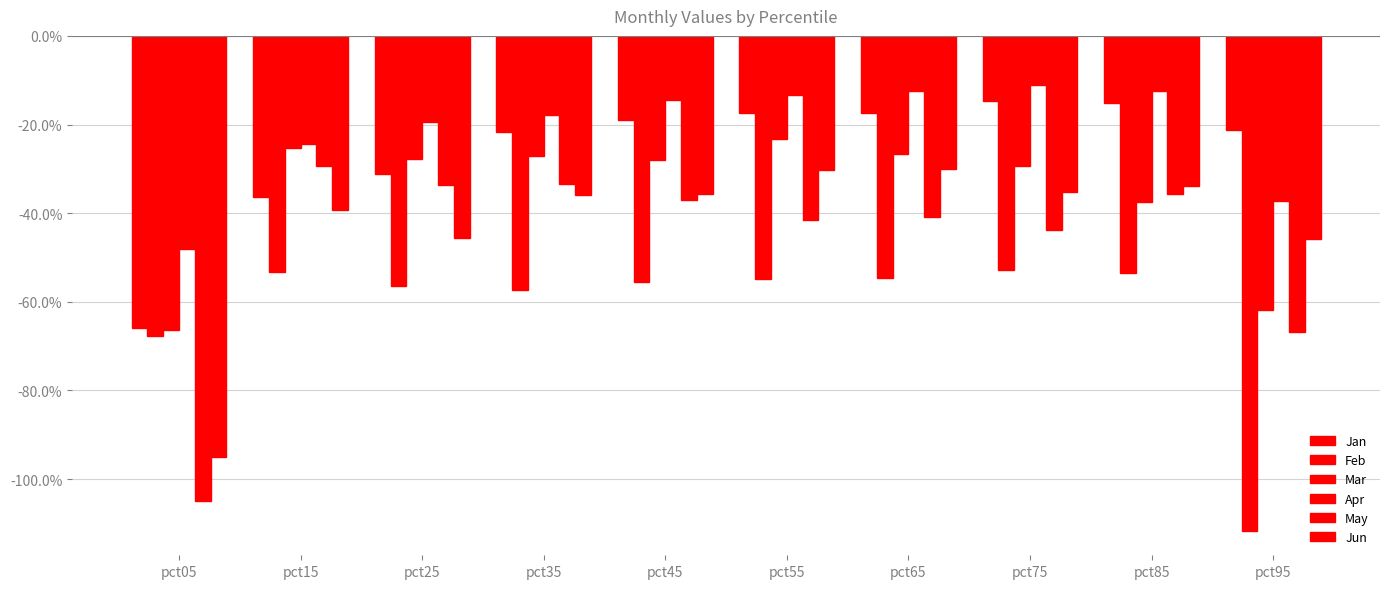

Which series changed the most between pct15 and pct35?

Jan